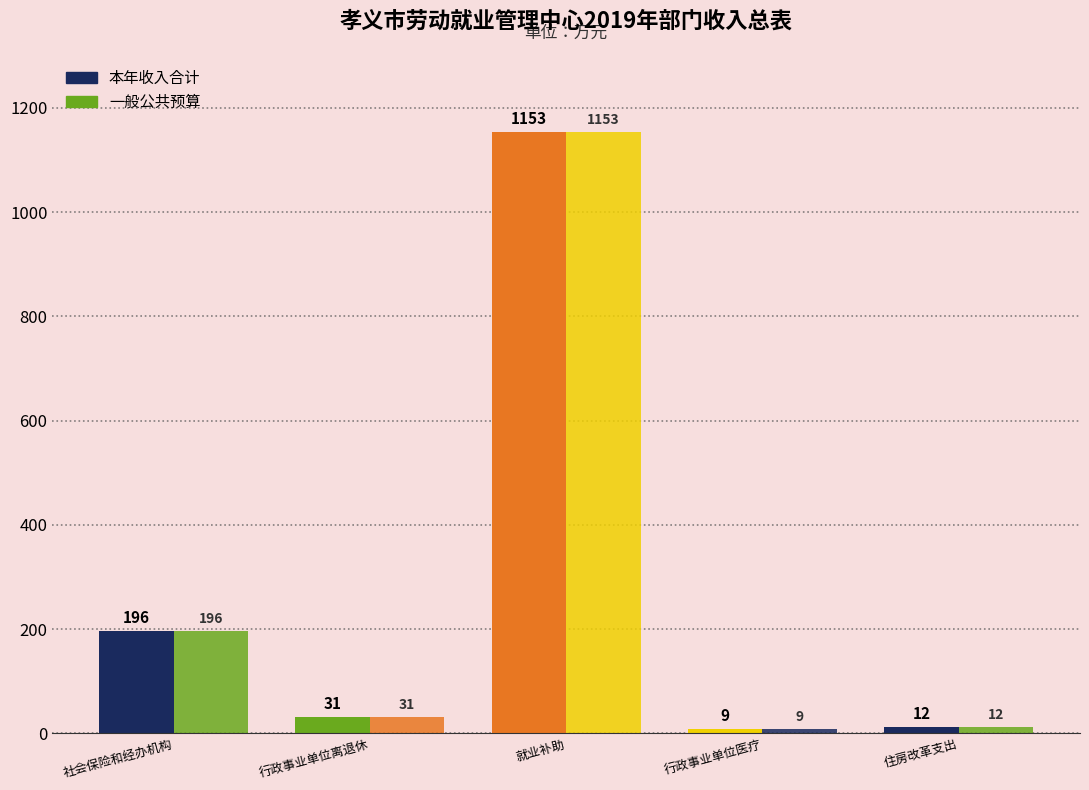

Which category has the lowest value in the 一般公共预算 series?

行政事业单位医疗